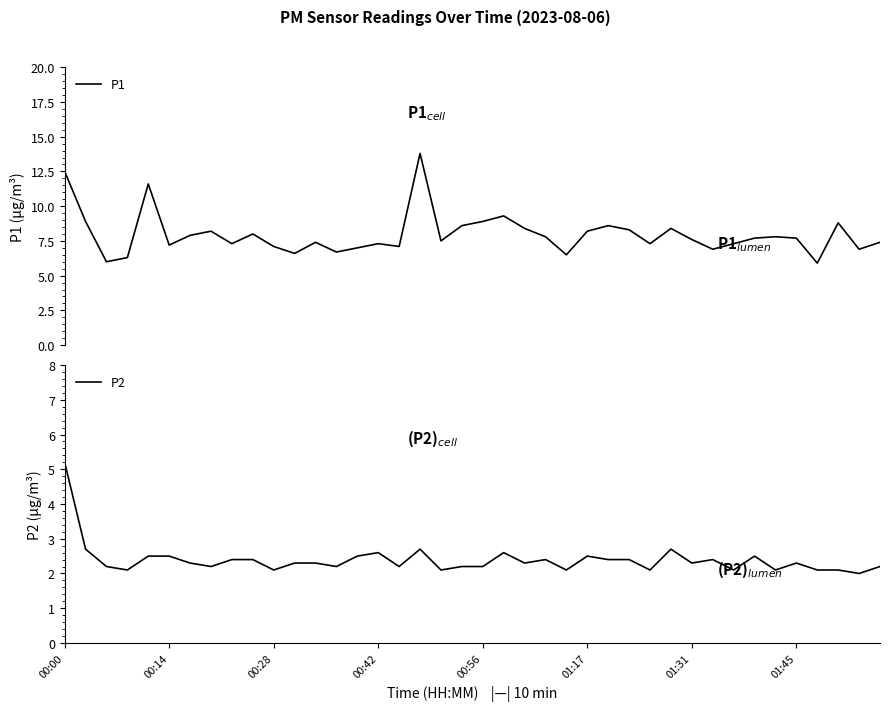

What is the spread (max minus min) of values at 01:31?

5.3